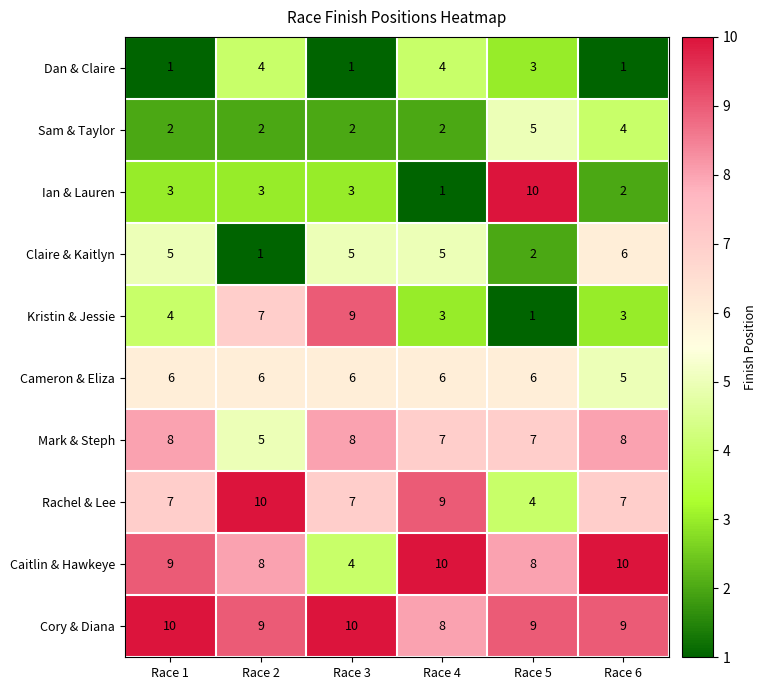

What is the greatest value displayed?

10